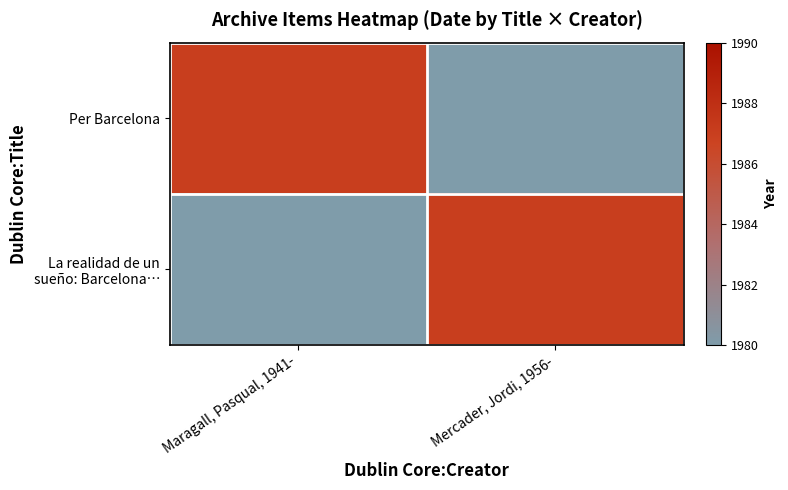

How many La realidad de un sueño: Barcelona, sed… values are between 0 and 1987?

2